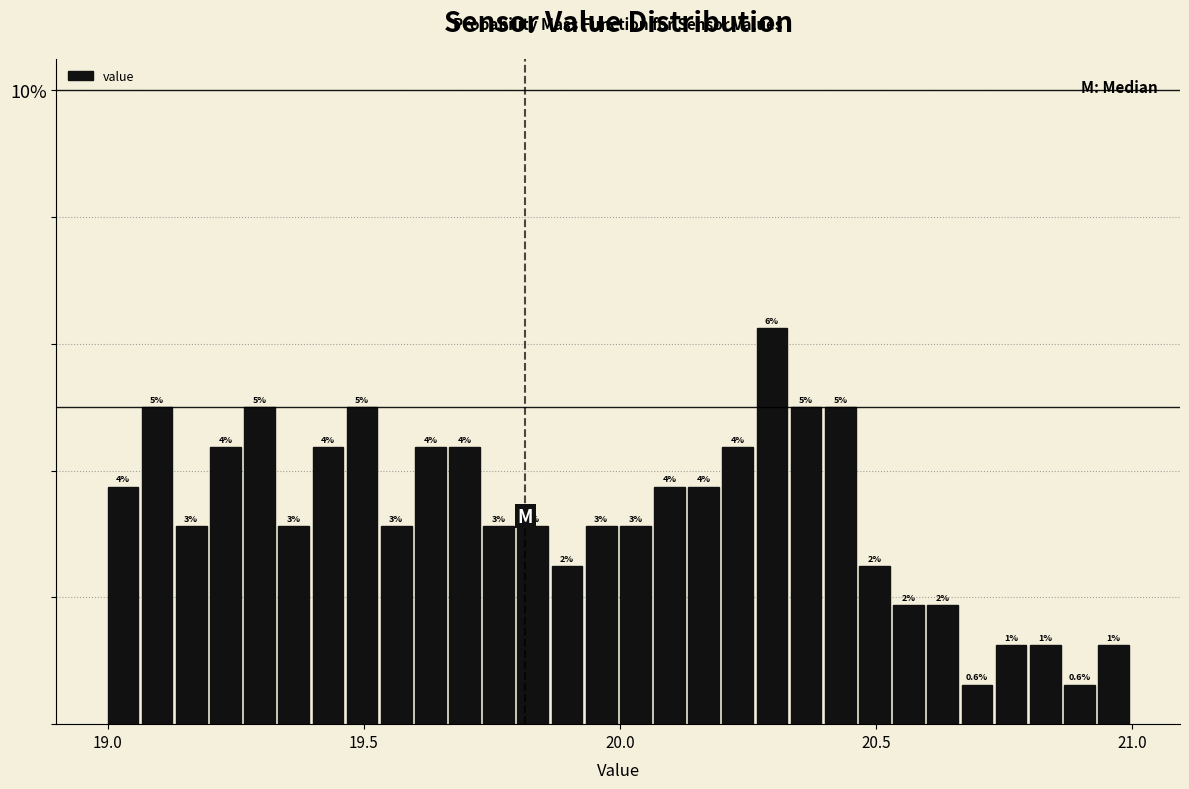

Read against the x-axis, roughly where is the centre of the tallest bar?

20.30